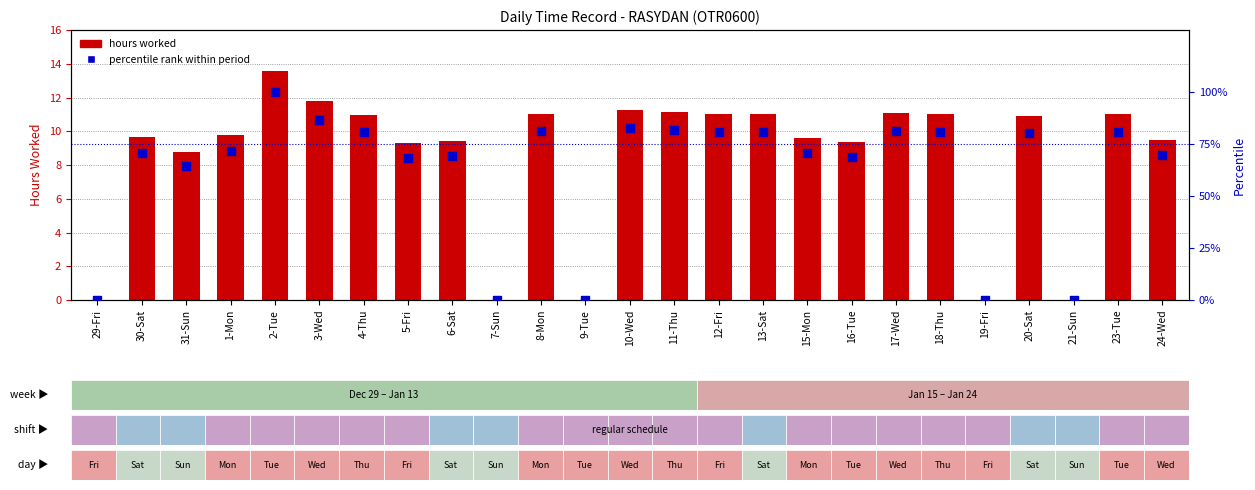

What is the total value across all series at 8-Mon?

92.3